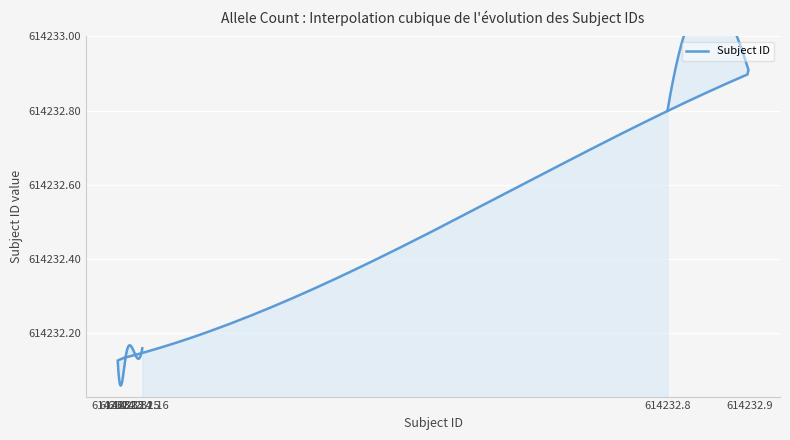

What is the sum of the values at 614232.14 and 614232.16?

1228464.3